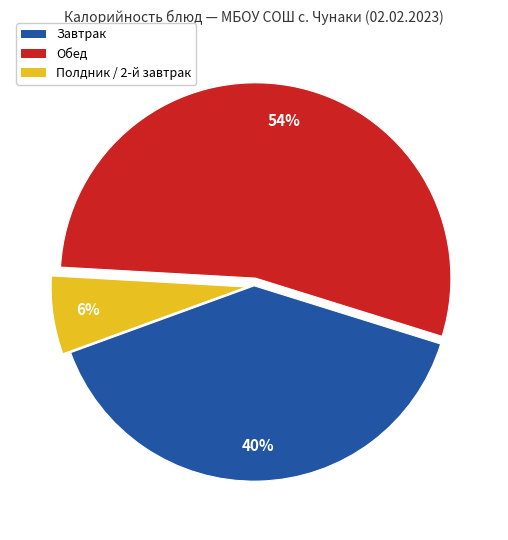

Do Полдник / 2-й завтрак and Завтрак together represent more than half of the pie?

No